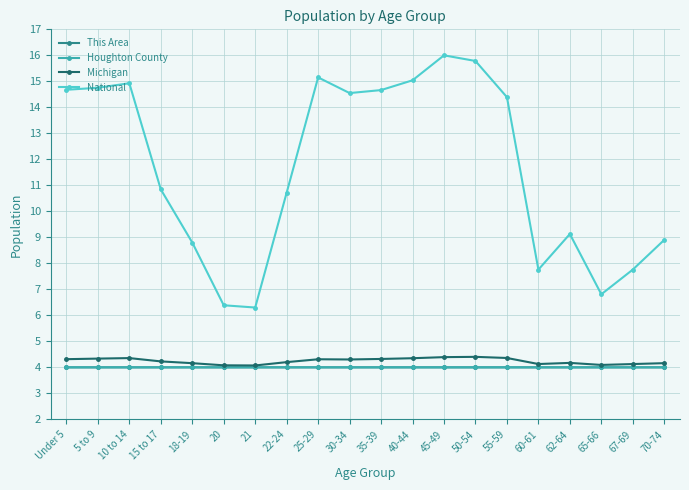

The value of This Area at 25-29 is 4.0. True or false?

True